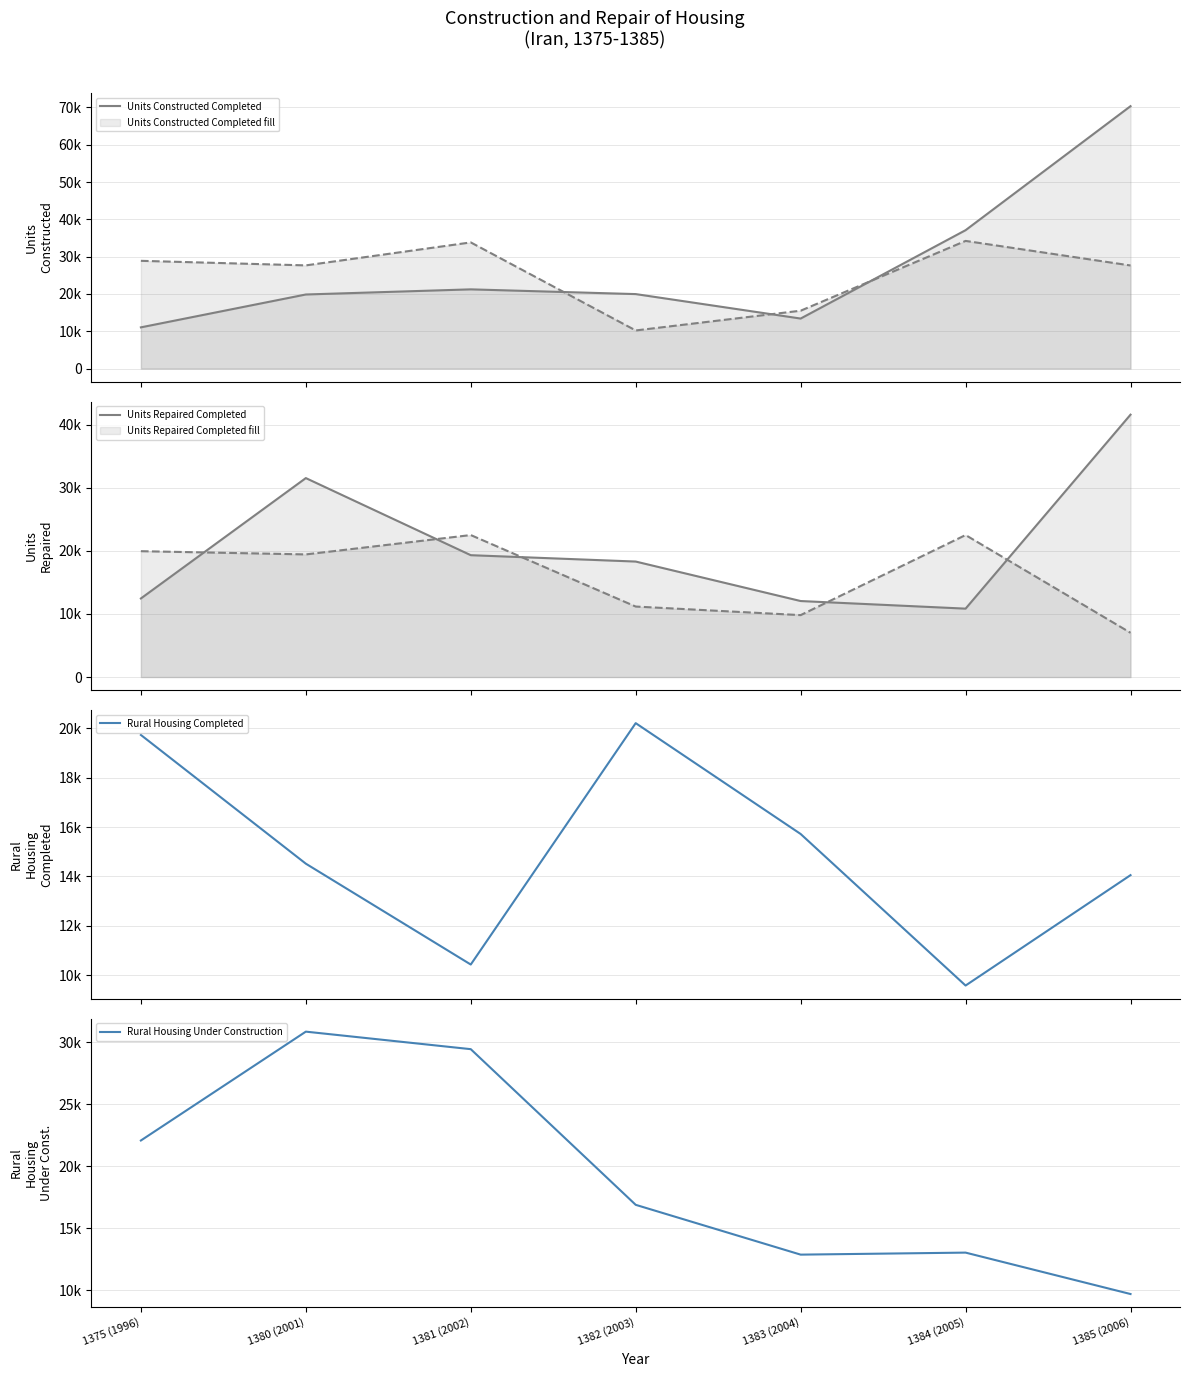

How many interior local peaks does the Units Constructed Completed series have?

1